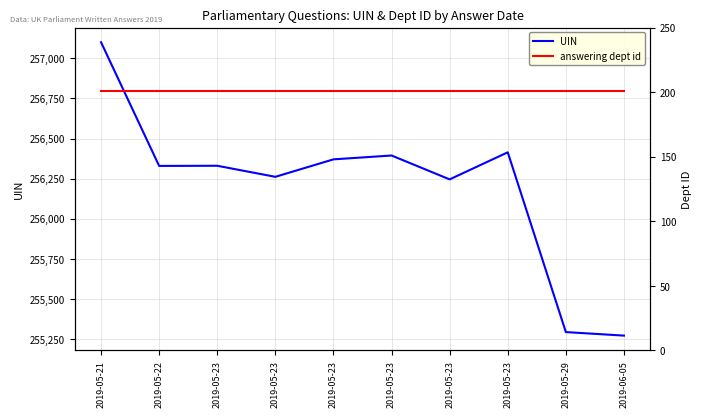

What is the value of the UIN point at the 2nd from the left?

256329